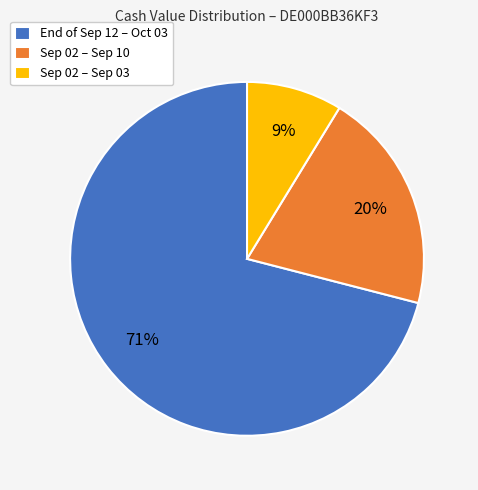

Which category has the biggest portion of the pie?

End of Sep 12 – Oct 03